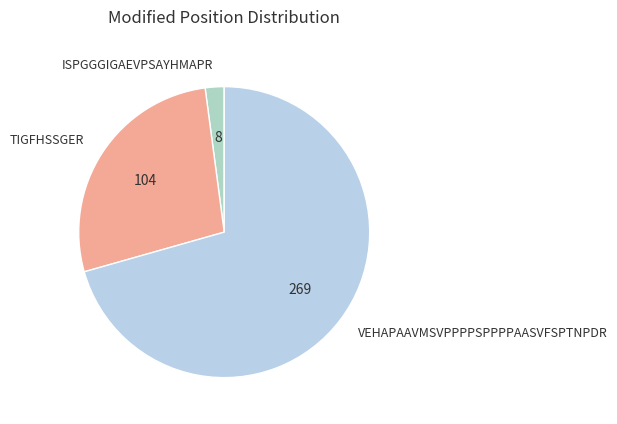

How many segments does this pie chart have?

3